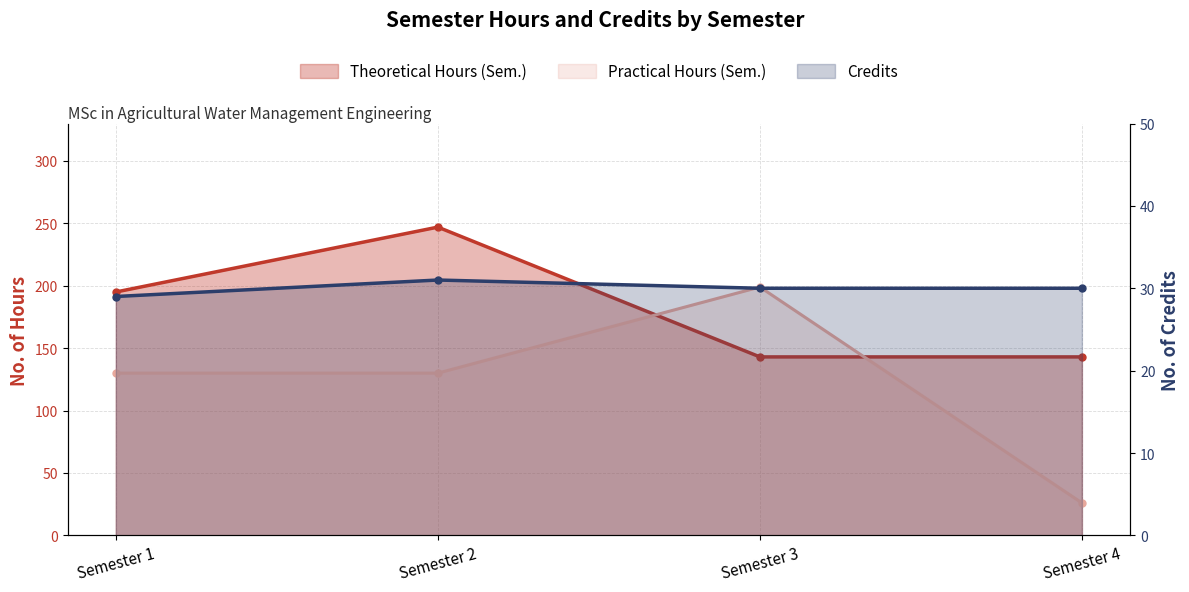

Reading left to right, what are all the values shown in this chart?

Theoretical Hours (Sem.): 195	247	143	143
Practical Hours (Sem.): 130	130	199	26
Credits: 29	31	30	30